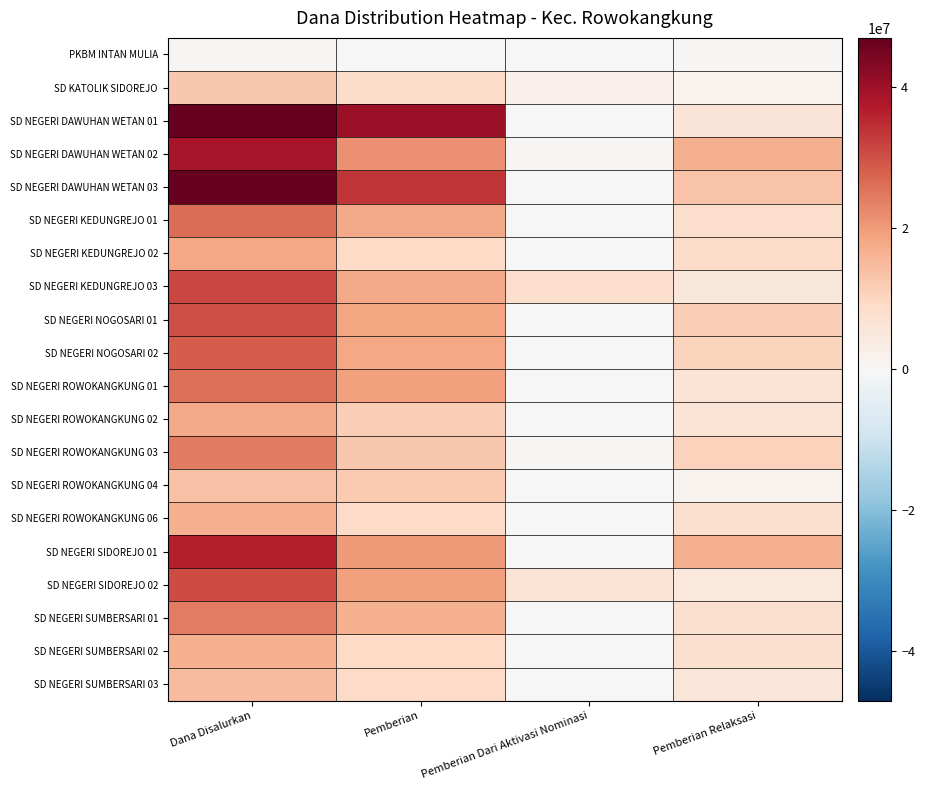

Reading right to left, list all the values displayed in this chart.

PKBM INTAN MULIA: Pemberian Relaksasi=450000	Pemberian Dari Aktivasi Nominasi=0	Pemberian=0	Dana Disalurkan=450000
SD KATOLIK SIDOREJO: Pemberian Relaksasi=1800000	Pemberian Dari Aktivasi Nominasi=2250000	Pemberian=8775000	Dana Disalurkan=12825000
SD NEGERI DAWUHAN WETAN 01: Pemberian Relaksasi=6075000	Pemberian Dari Aktivasi Nominasi=0	Pemberian=40725000	Dana Disalurkan=46800000
SD NEGERI DAWUHAN WETAN 02: Pemberian Relaksasi=16875000	Pemberian Dari Aktivasi Nominasi=450000	Pemberian=21375000	Dana Disalurkan=38700000
SD NEGERI DAWUHAN WETAN 03: Pemberian Relaksasi=13500000	Pemberian Dari Aktivasi Nominasi=0	Pemberian=33525000	Dana Disalurkan=47025000
SD NEGERI KEDUNGREJO 01: Pemberian Relaksasi=8100000	Pemberian Dari Aktivasi Nominasi=0	Pemberian=18000000	Dana Disalurkan=26100000
SD NEGERI KEDUNGREJO 02: Pemberian Relaksasi=8775000	Pemberian Dari Aktivasi Nominasi=0	Pemberian=9450000	Dana Disalurkan=18225000
SD NEGERI KEDUNGREJO 03: Pemberian Relaksasi=5175000	Pemberian Dari Aktivasi Nominasi=8325000	Pemberian=18000000	Dana Disalurkan=31500000
SD NEGERI NOGOSARI 01: Pemberian Relaksasi=11700000	Pemberian Dari Aktivasi Nominasi=0	Pemberian=18675000	Dana Disalurkan=30375000
SD NEGERI NOGOSARI 02: Pemberian Relaksasi=10350000	Pemberian Dari Aktivasi Nominasi=0	Pemberian=18225000	Dana Disalurkan=28575000
SD NEGERI ROWOKANGKUNG 01: Pemberian Relaksasi=6525000	Pemberian Dari Aktivasi Nominasi=0	Pemberian=19350000	Dana Disalurkan=25875000
SD NEGERI ROWOKANGKUNG 02: Pemberian Relaksasi=6300000	Pemberian Dari Aktivasi Nominasi=0	Pemberian=11475000	Dana Disalurkan=17775000
SD NEGERI ROWOKANGKUNG 03: Pemberian Relaksasi=10800000	Pemberian Dari Aktivasi Nominasi=675000	Pemberian=12825000	Dana Disalurkan=24300000
SD NEGERI ROWOKANGKUNG 04: Pemberian Relaksasi=1575000	Pemberian Dari Aktivasi Nominasi=0	Pemberian=12375000	Dana Disalurkan=13950000
SD NEGERI ROWOKANGKUNG 06: Pemberian Relaksasi=7425000	Pemberian Dari Aktivasi Nominasi=225000	Pemberian=9000000	Dana Disalurkan=16650000
SD NEGERI SIDOREJO 01: Pemberian Relaksasi=16650000	Pemberian Dari Aktivasi Nominasi=0	Pemberian=20025000	Dana Disalurkan=36675000
SD NEGERI SIDOREJO 02: Pemberian Relaksasi=4950000	Pemberian Dari Aktivasi Nominasi=6300000	Pemberian=19350000	Dana Disalurkan=30600000
SD NEGERI SUMBERSARI 01: Pemberian Relaksasi=7425000	Pemberian Dari Aktivasi Nominasi=0	Pemberian=16650000	Dana Disalurkan=24075000
SD NEGERI SUMBERSARI 02: Pemberian Relaksasi=7425000	Pemberian Dari Aktivasi Nominasi=0	Pemberian=9225000	Dana Disalurkan=16650000
SD NEGERI SUMBERSARI 03: Pemberian Relaksasi=5850000	Pemberian Dari Aktivasi Nominasi=0	Pemberian=9000000	Dana Disalurkan=14850000